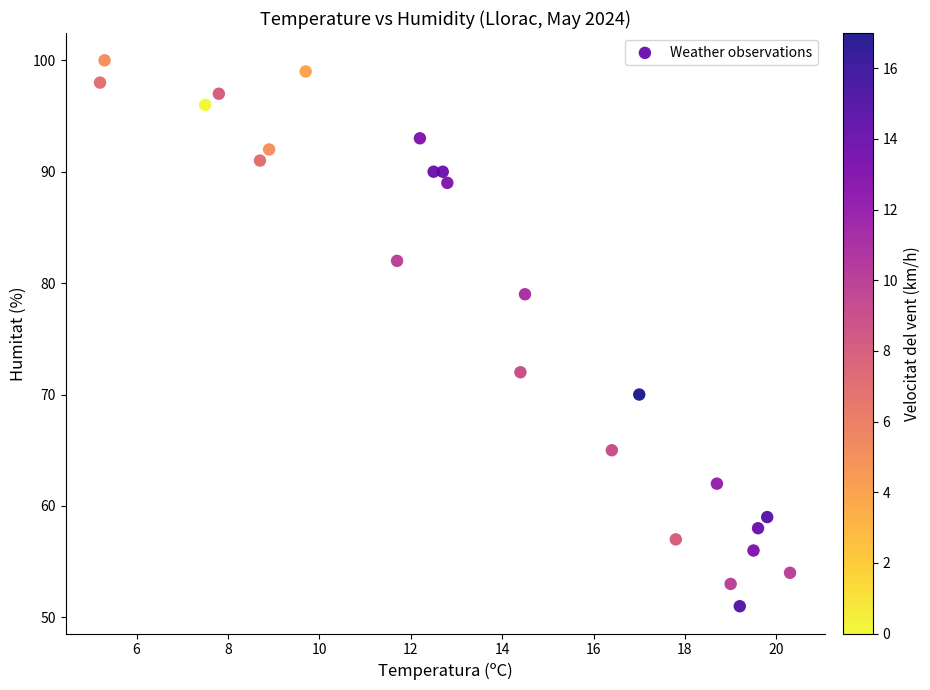

What Y value in the scatter plot is closest to 75?

72